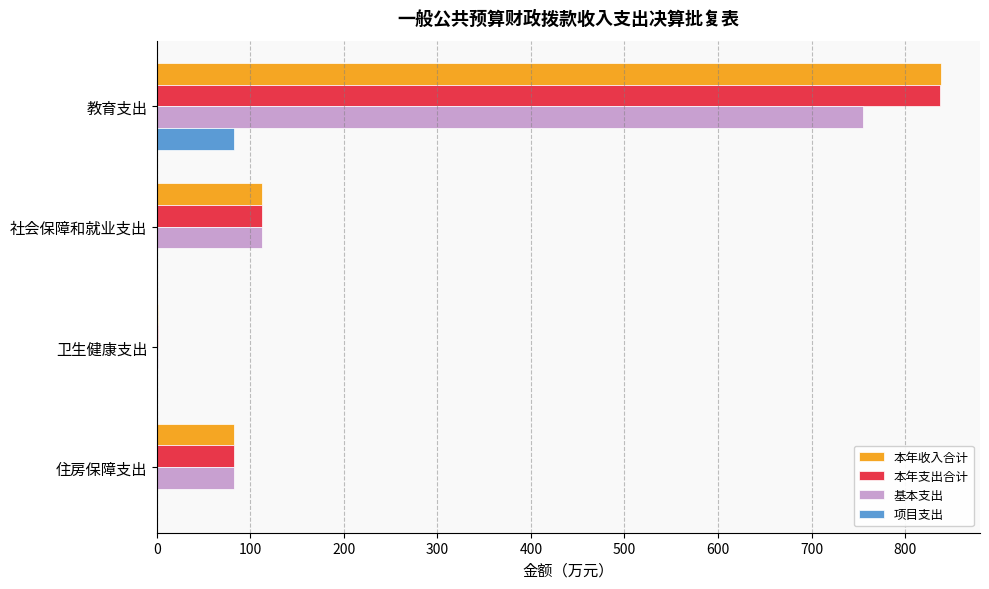

What is the greatest value displayed?

838.3